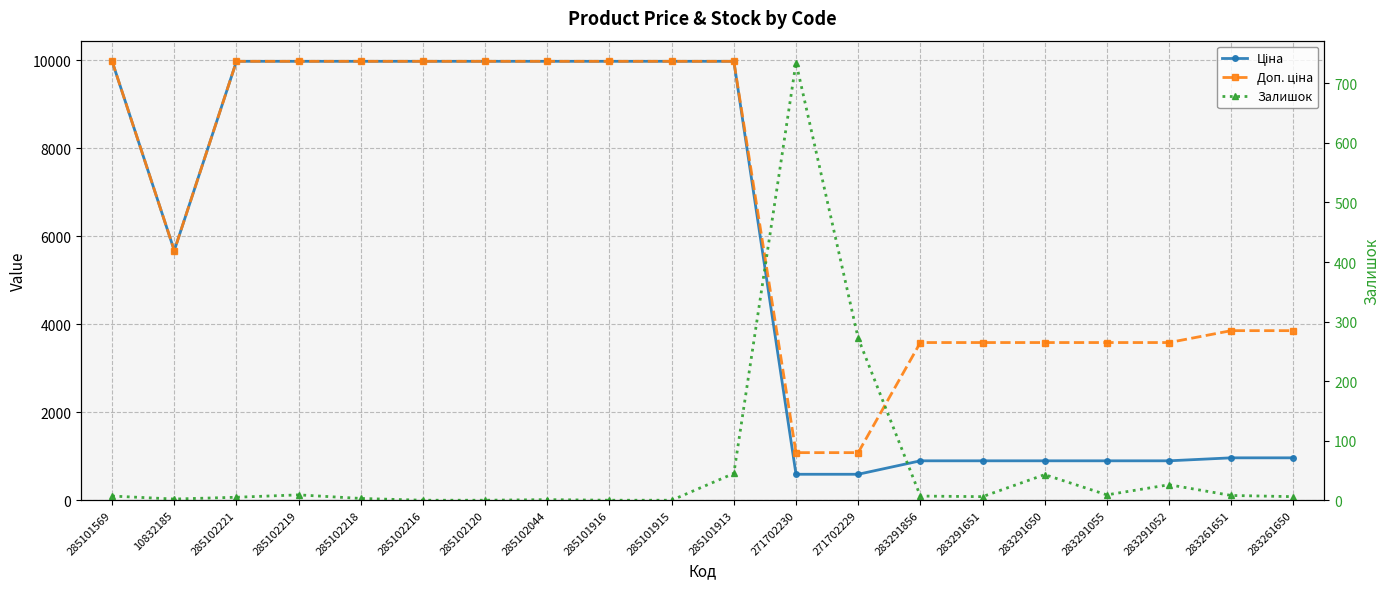

Reading left to right, transcribe all the data shown in this chart.

Ціна: 285101569=9975.0	10832185=5673.8	285102221=9975.0	285102219=9975.0	285102218=9975.0	285102216=9975.0	285102120=9975.0	285102044=9975.0	285101916=9975.0	285101915=9975.0	285101913=9975.0	271702230=589.9	271702229=589.9	283291856=895.9	283291651=895.9	283291650=895.9	283291055=895.9	283291052=895.9	283261651=963.5	283261650=963.5
Доп. ціна: 285101569=9975.0	10832185=5673.8	285102221=9975.0	285102219=9975.0	285102218=9975.0	285102216=9975.0	285102120=9975.0	285102044=9975.0	285101916=9975.0	285101915=9975.0	285101913=9975.0	271702230=1081.7	271702229=1081.7	283291856=3583.6	283291651=3583.6	283291650=3583.6	283291055=3583.6	283291052=3583.6	283261651=3854.0	283261650=3854.0
Залишок: 285101569=7.0	10832185=2.0	285102221=5.0	285102219=9.0	285102218=3.0	285102216=0.0	285102120=0.0	285102044=1.0	285101916=0.0	285101915=0.0	285101913=45.0	271702230=735.0	271702229=272.0	283291856=7.0	283291651=6.0	283291650=43.0	283291055=9.0	283291052=26.0	283261651=8.0	283261650=6.0